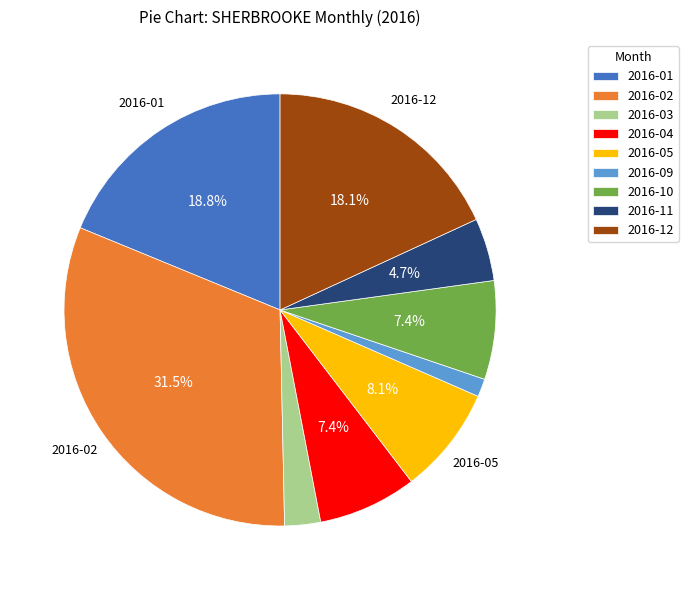

Is there any slice that represents more than half of the pie?

No